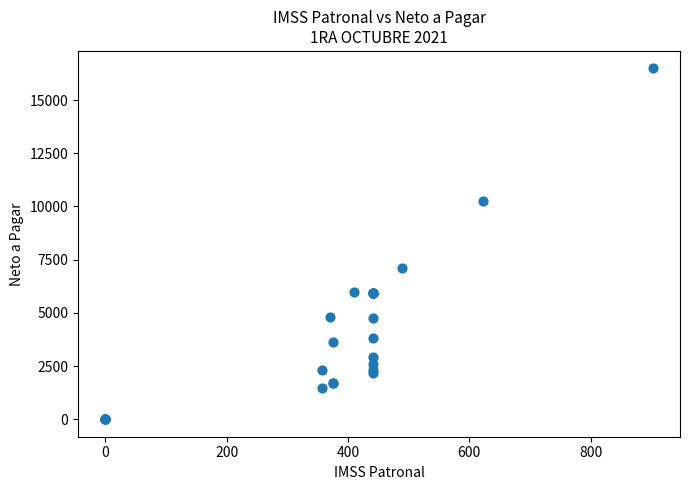

What Y value in the scatter plot is closest to 8243?

7083.6